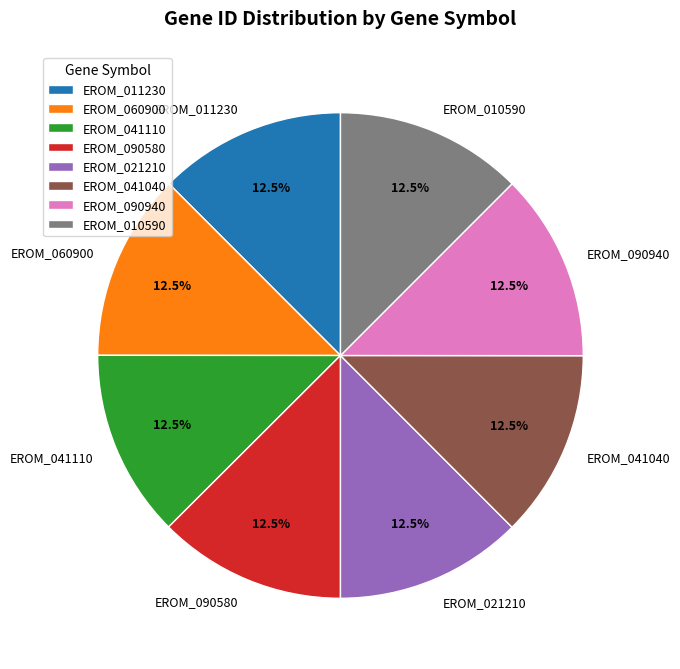

What is the ratio of the value at EROM_041040 to the value at EROM_010590?

1.0